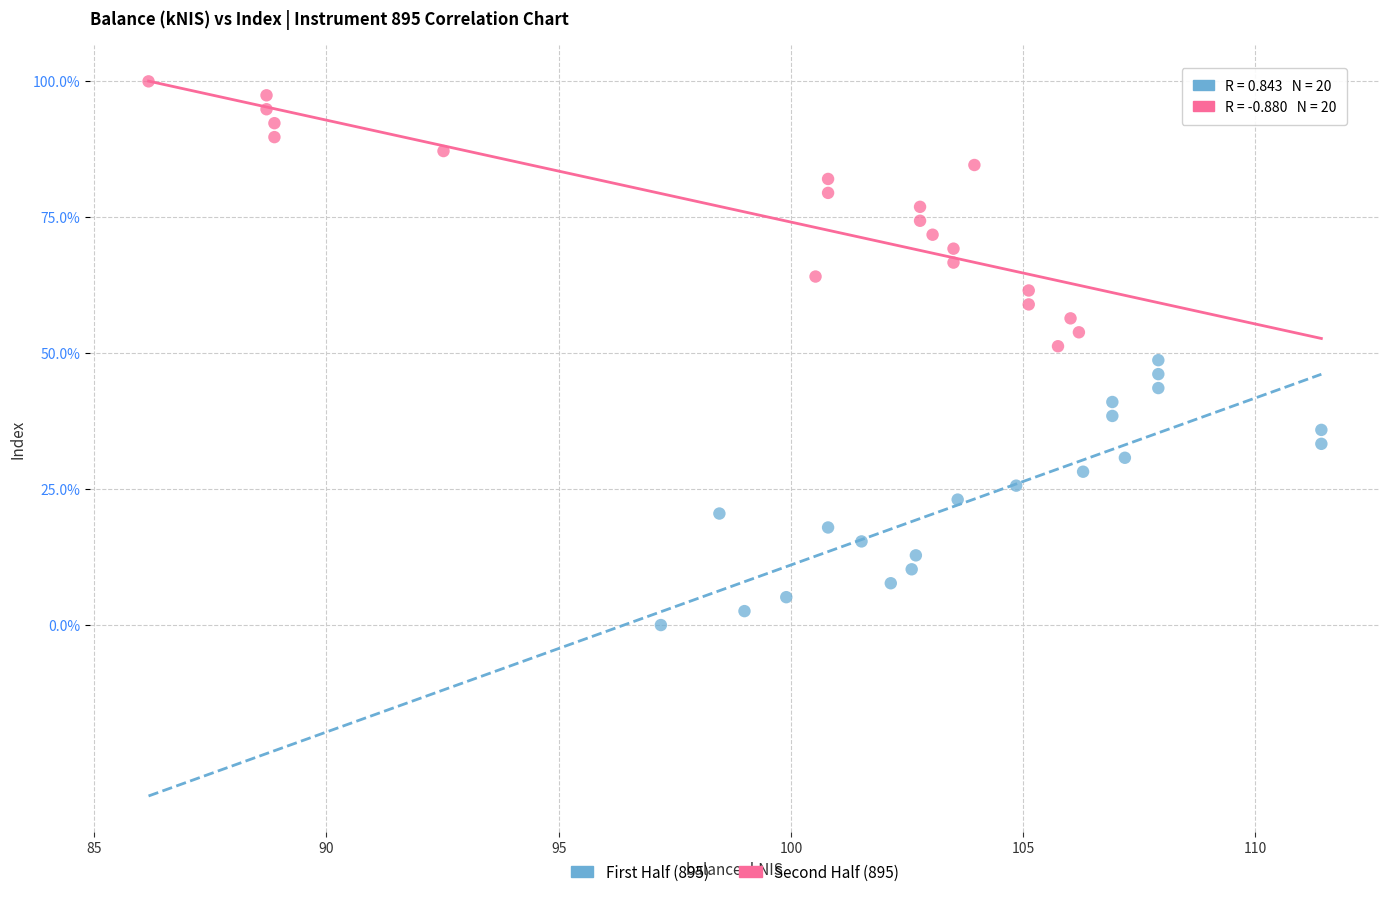

Which series contains the highest Y value?

Second Half (895)